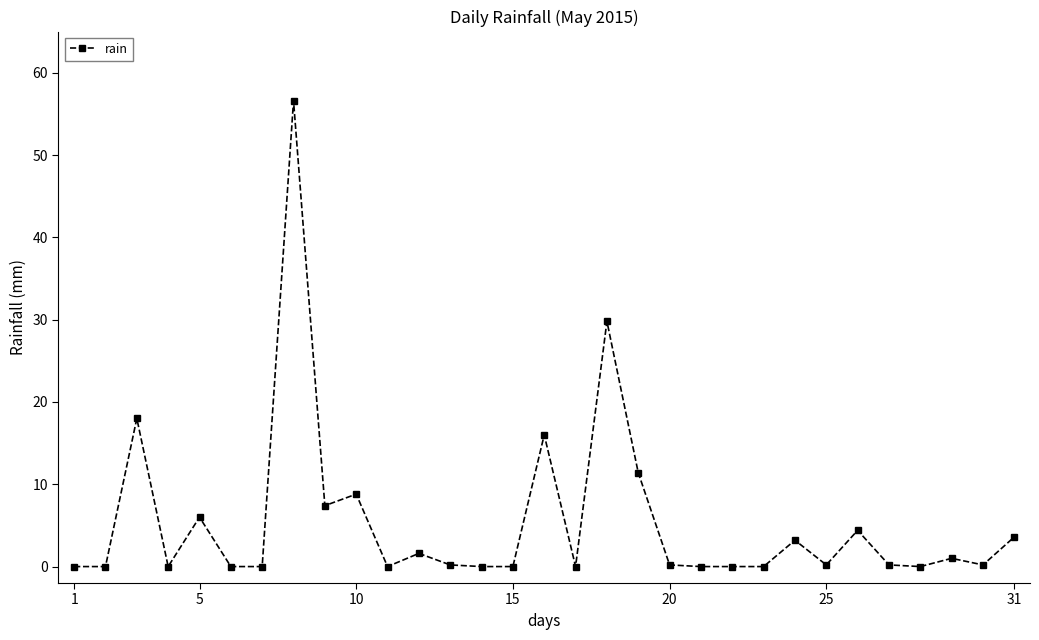

What is the greatest value displayed?

56.6